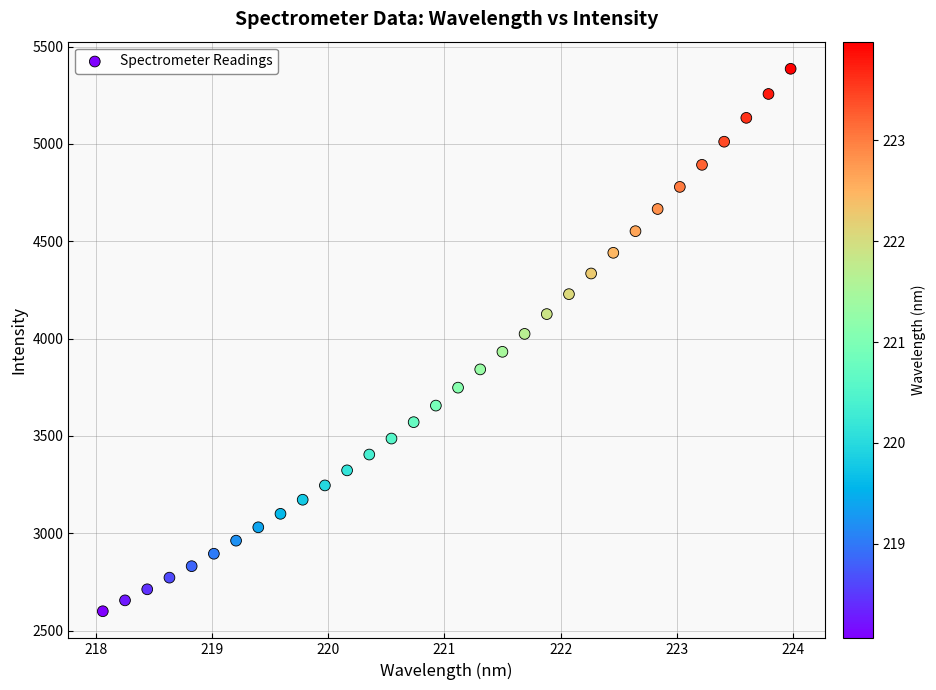

What is the range of X values (max minus min)?

5.9